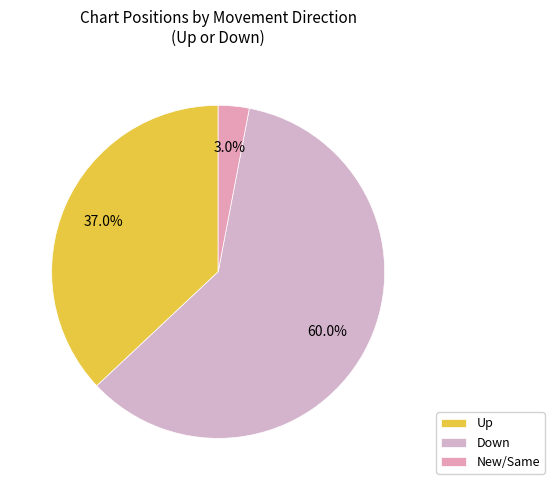

How many segments does this pie chart have?

3